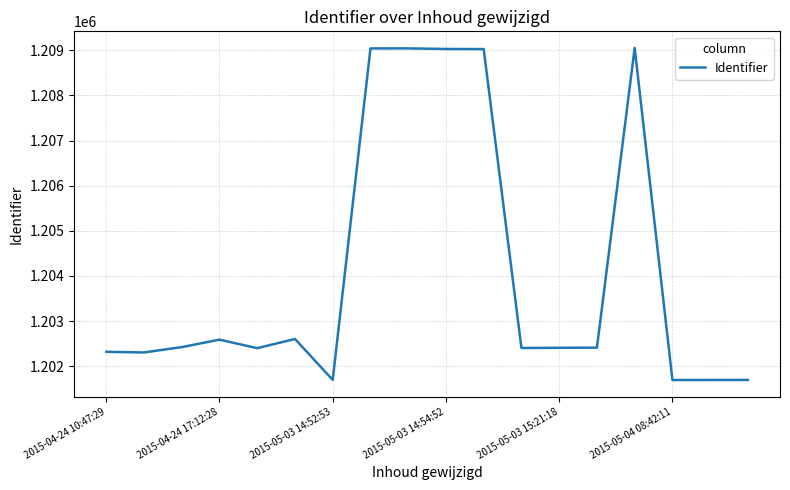

True or false: there are more than 2 points higher than both neighbors.

True